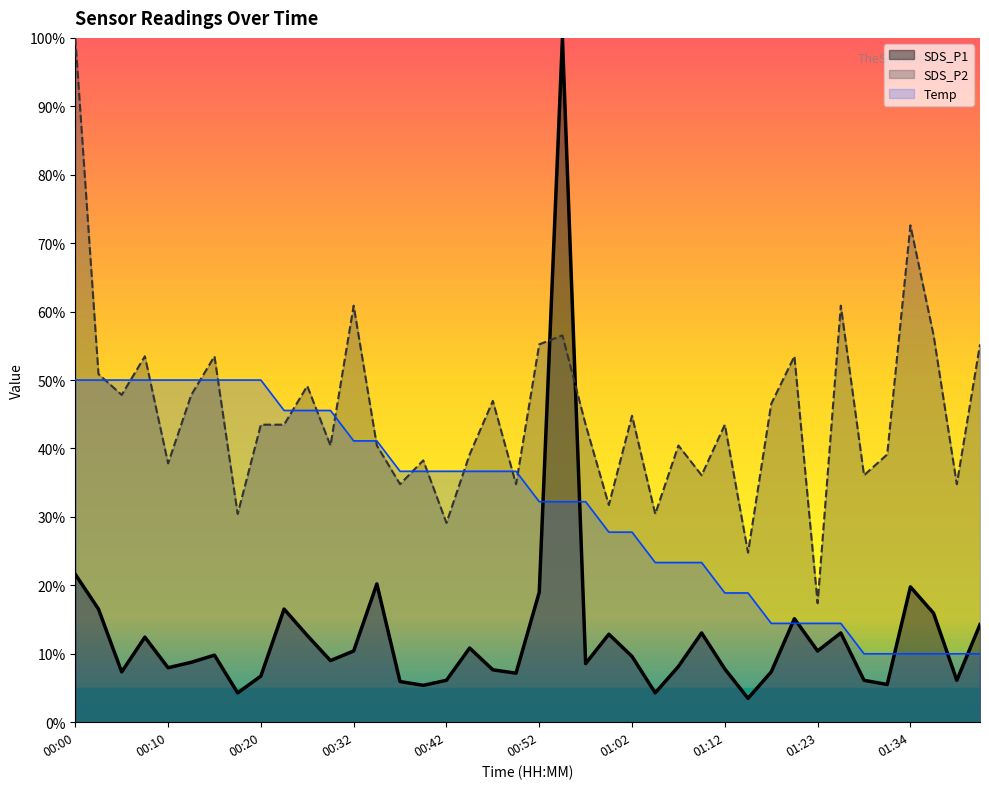

At 00:42, list the series in order from largest to smallest.

Temp, SDS_P2, SDS_P1